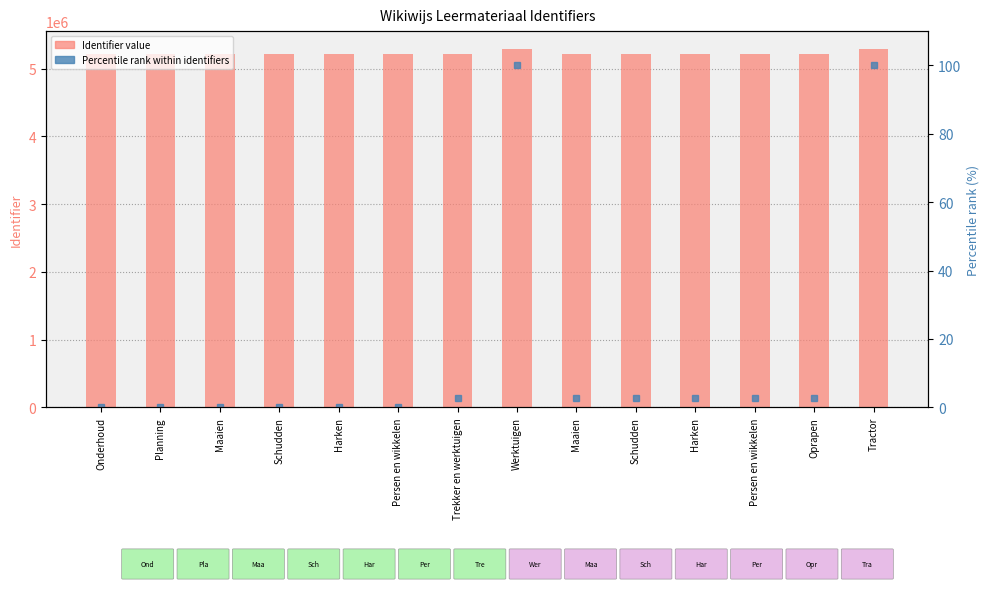

What is the average value of the Identifier value series?

5225029.8